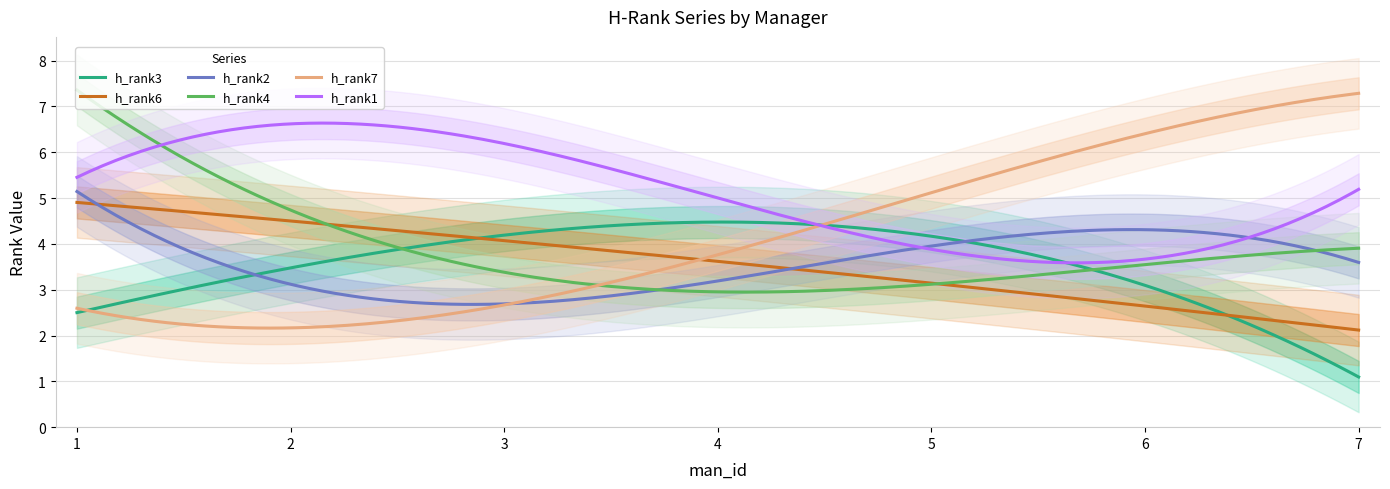

Where does the h_rank6 series first go above 3?

1